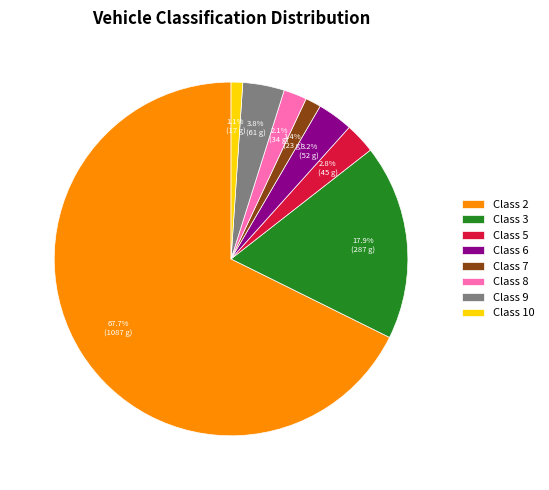

Is there any slice that represents more than half of the pie?

Yes